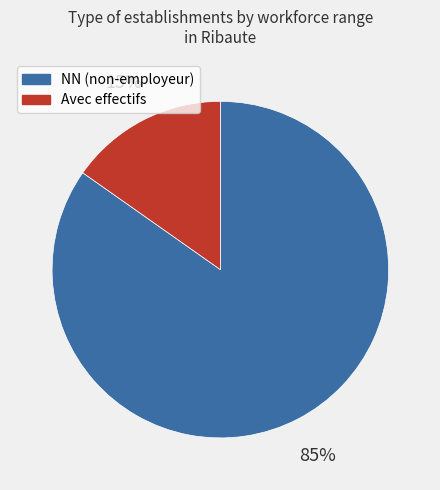

Is the sum of NN (non-employeur) and Avec effectifs greater than half?

Yes